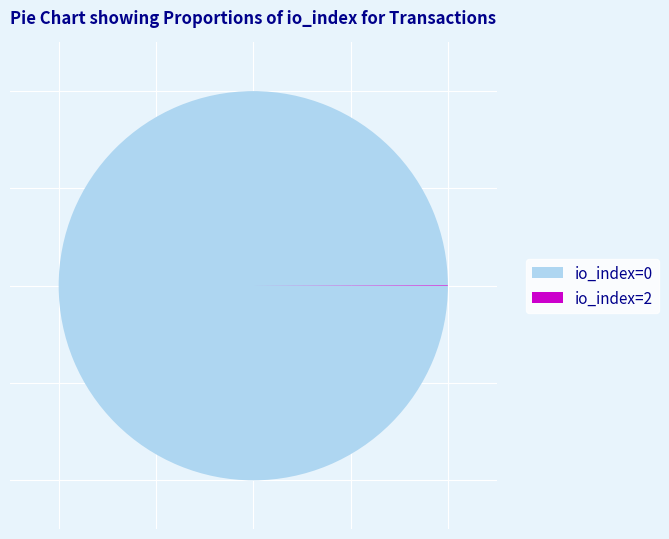

Does io_index=0 account for over 50% of the chart?

Yes